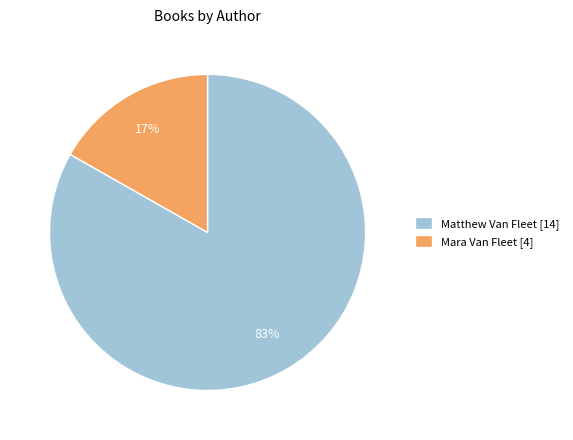

Which has a higher value, Matthew Van Fleet [14] or Mara Van Fleet [4]?

Matthew Van Fleet [14]